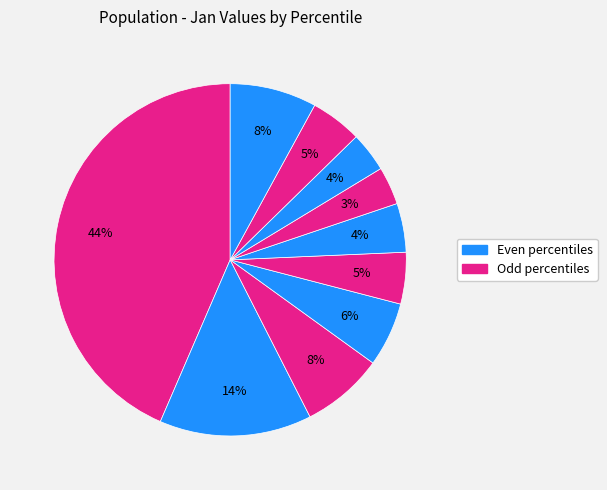

Count the number of slices in the pie.

10